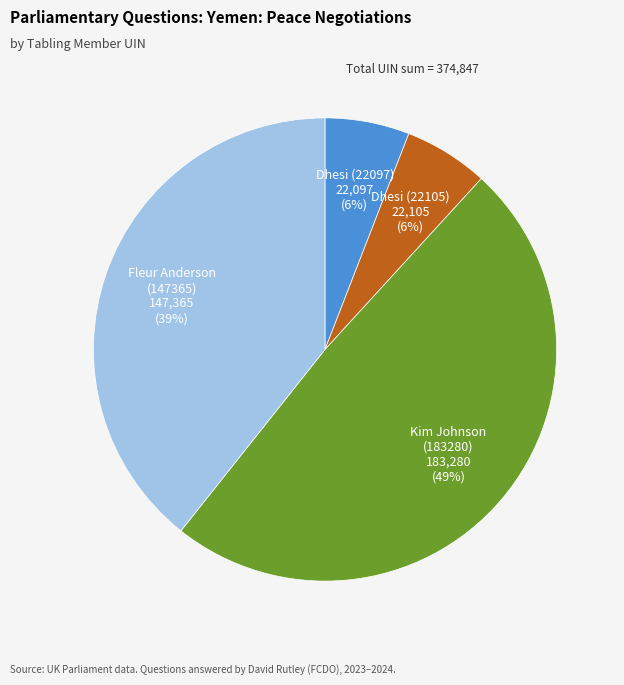

Count the number of slices in the pie.

4